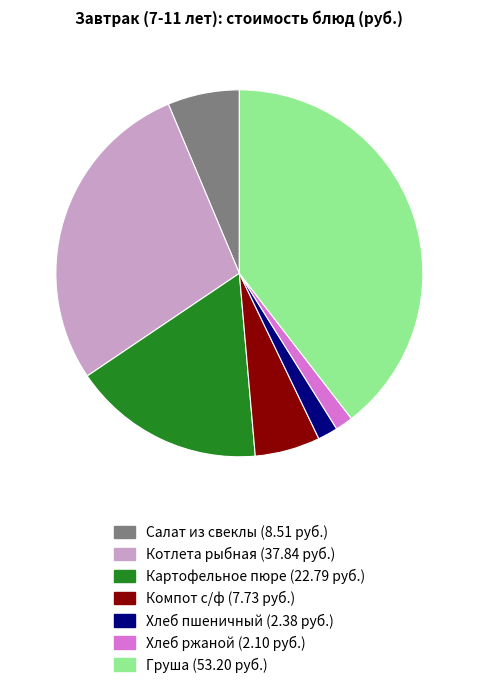

Does any single category account for the majority?

No